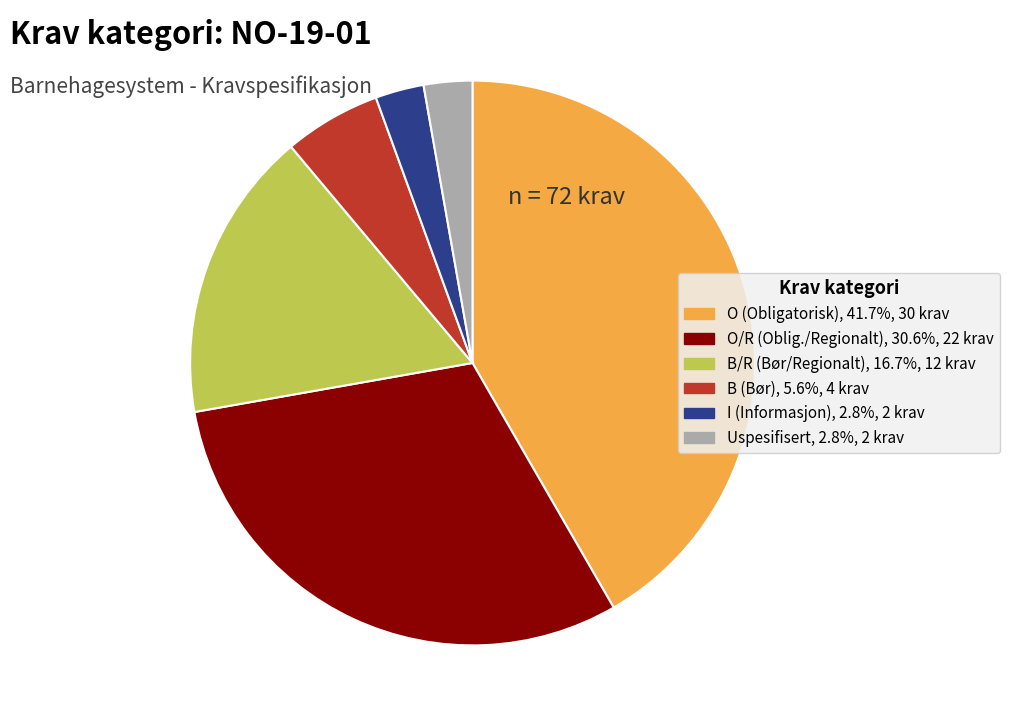

Does any single category account for the majority?

No